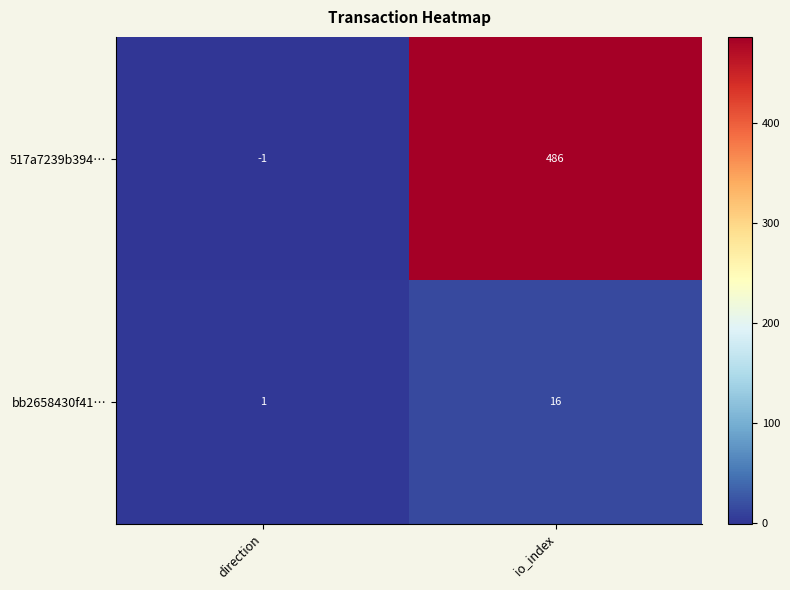

List the series in order of their overall mean, highest first.

517a7239b394…, bb2658430f41…